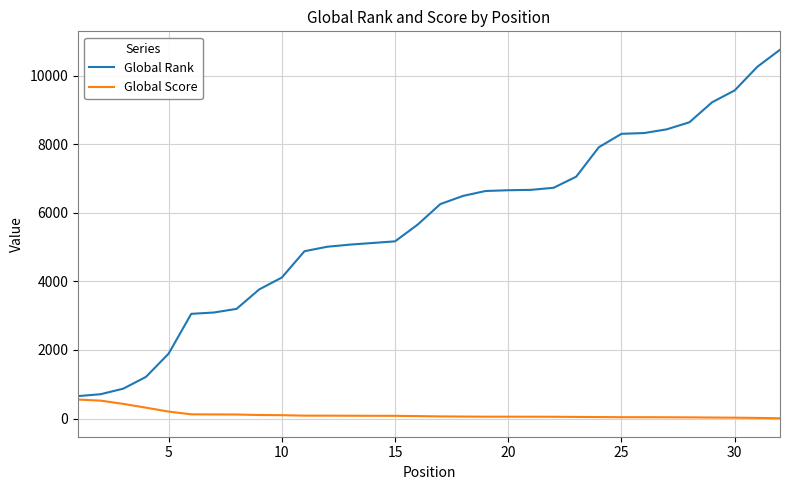

What is the maximum value for Global Rank?

10758